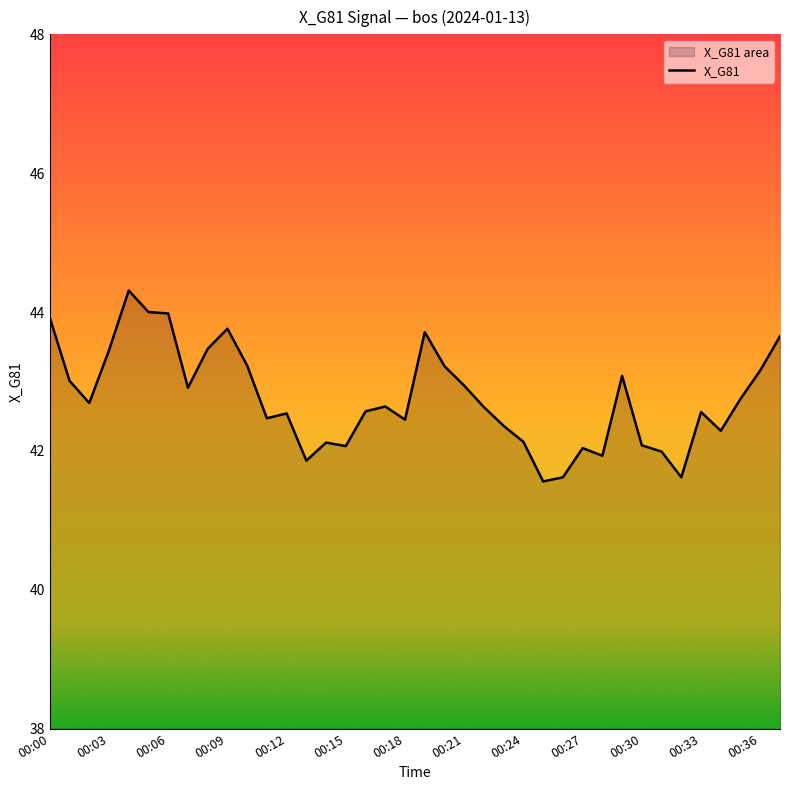

Reading right to left, transcribe all the data shown in this chart.

43.6	43.2	42.8	42.3	42.6	41.6	42.0	42.1	43.1	41.9	42.0	41.6	41.6	42.1	42.4	42.6	42.9	43.2	43.7	42.5	42.6	42.6	42.1	42.1	41.9	42.5	42.5	43.2	43.8	43.5	42.9	44.0	44.0	44.3	43.5	42.7	43.0	43.9